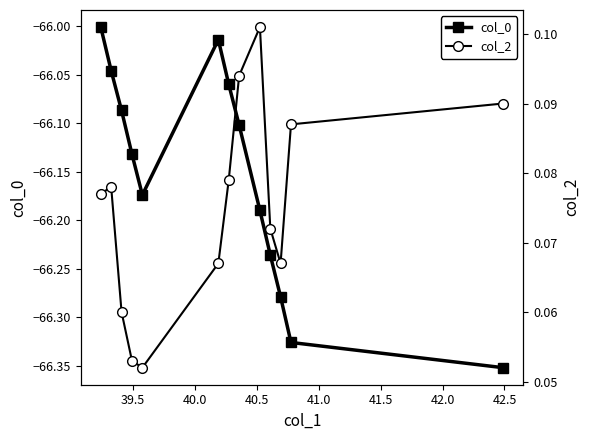

In col_0, how many points are lower than both neighbors (excluding endpoints)?

1